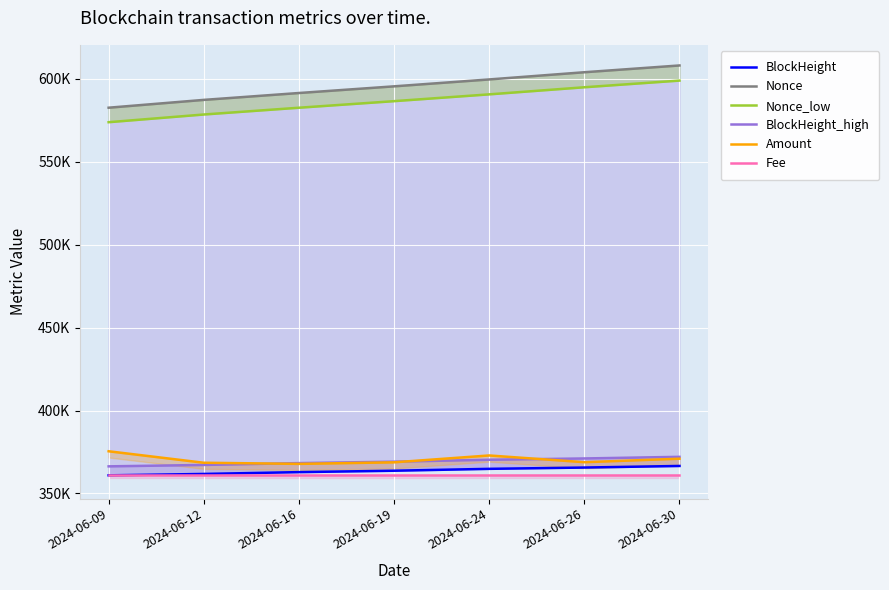

Which series has the widest spread of values?

Nonce